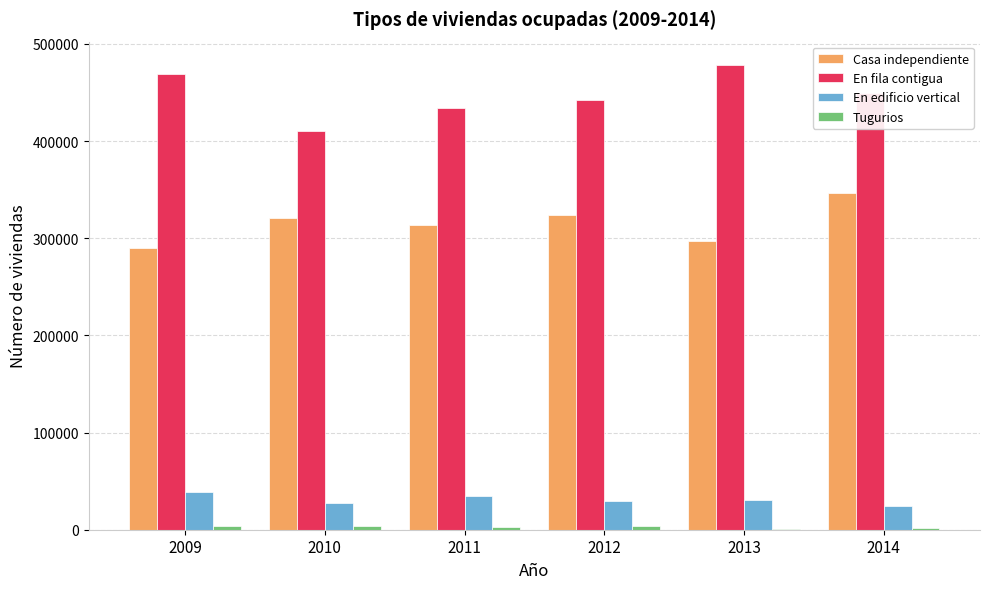

How many groups of bars are there?

6